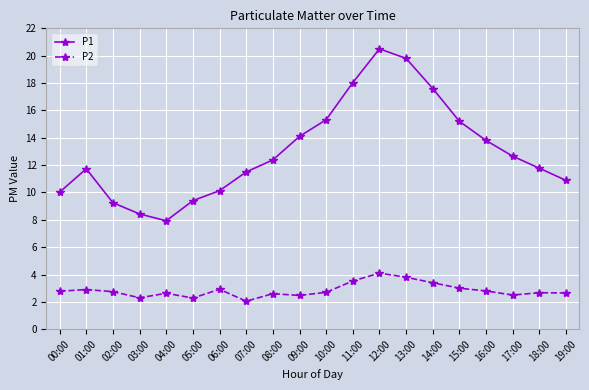

Between 07:00 and 09:00, which series saw the biggest shift?

P1